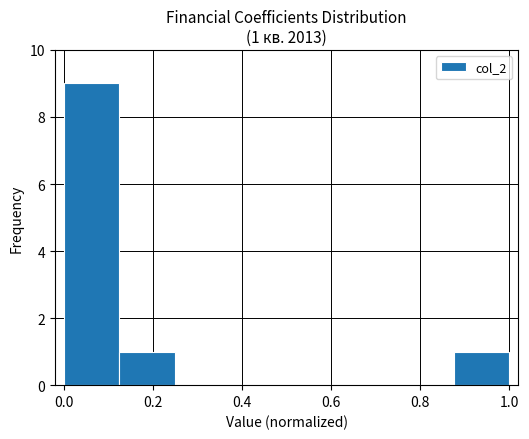

Which range on the x-axis has the tallest bar?

0.000 to 0.125